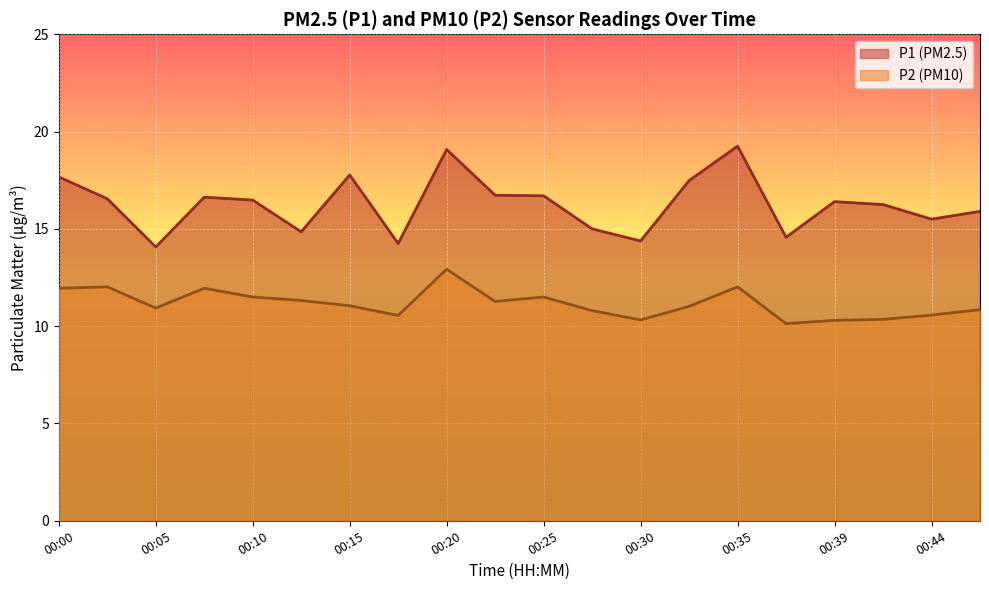

Which label corresponds to the smallest value in the chart?

00:37